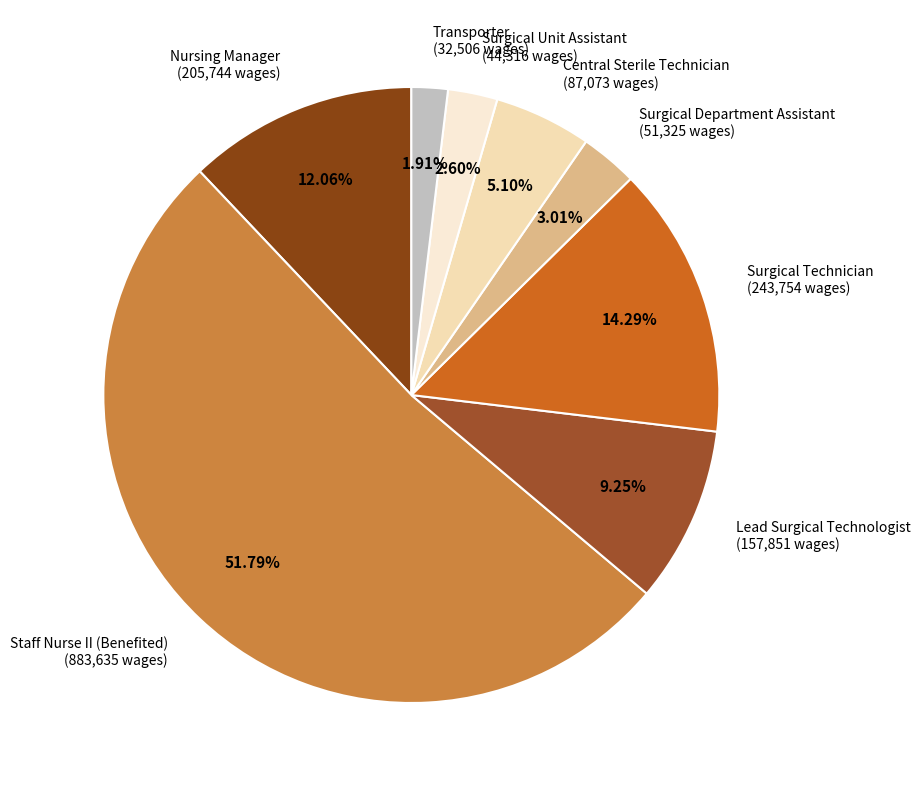

What percentage is the Staff Nurse II (Benefited) slice, to the nearest percent?

52%